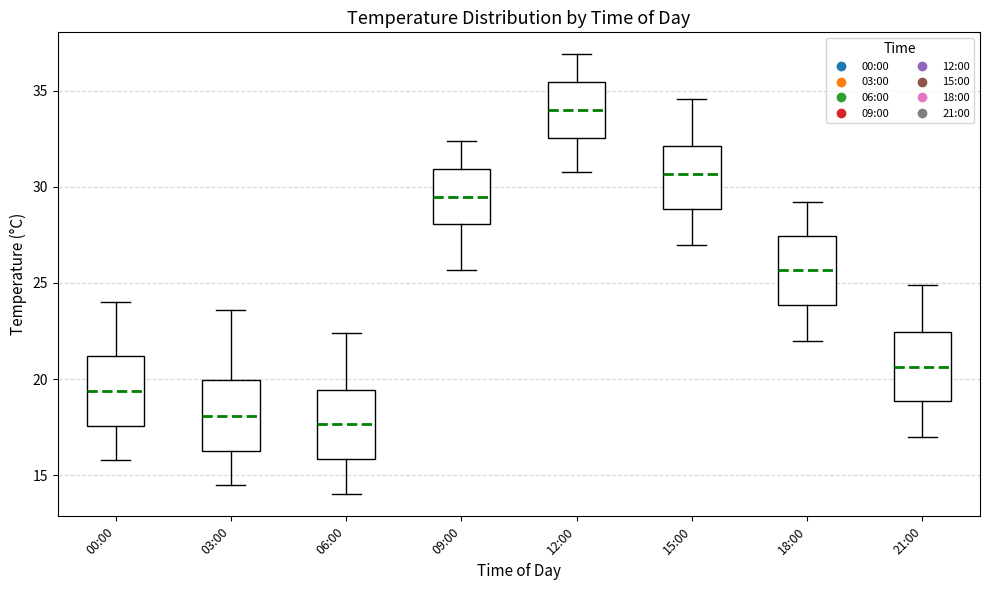

Which box's median line is the highest?

12:00